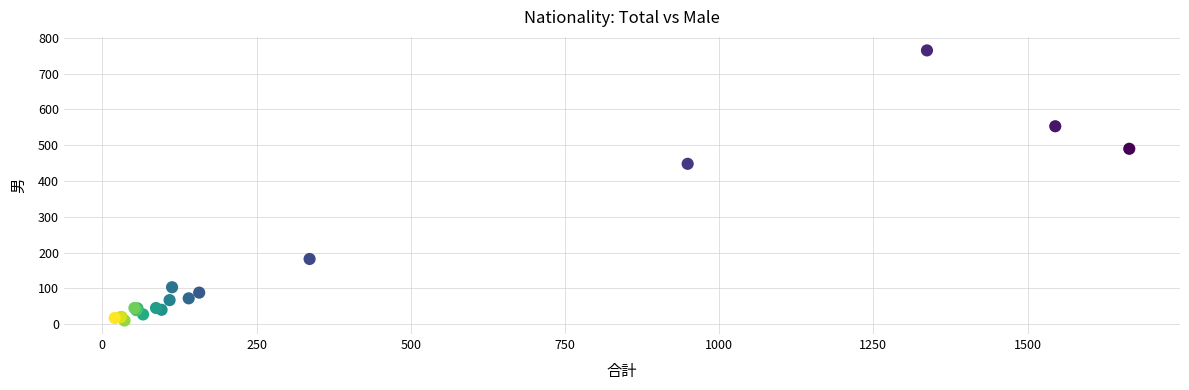

What Y value in the scatter plot is closest to 387?

448